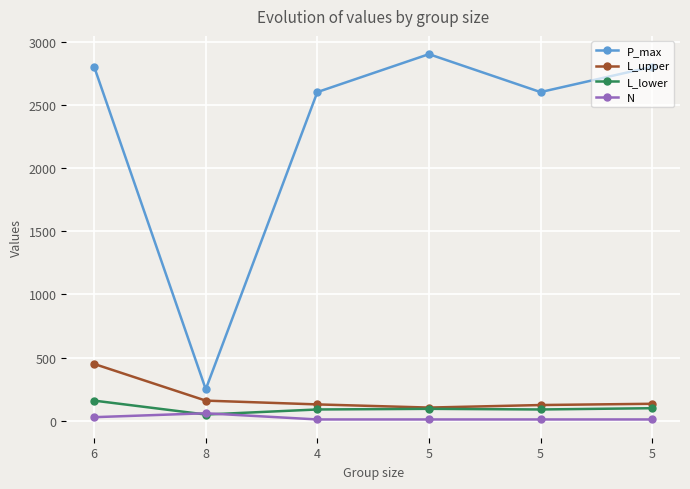

Reading left to right, what are all the values shown in this chart?

P_max: 6=2800	8=250	4=2600	5=2900	5=2600	5=2800
L_upper: 6=450	8=160	4=130	5=105	5=125	5=135
L_lower: 6=160	8=50	4=90	5=95	5=90	5=100
N: 6=29	8=60	4=11	5=11	5=11	5=11